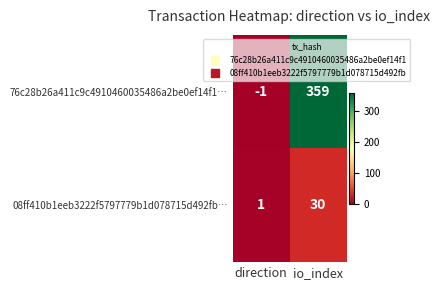

Count the number of data series in this chart.

2